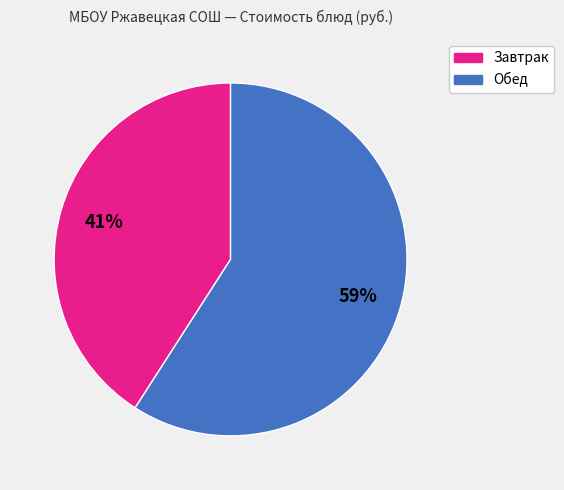

To the nearest percent, what is the difference between the largest and smallest slice percentages?

18%